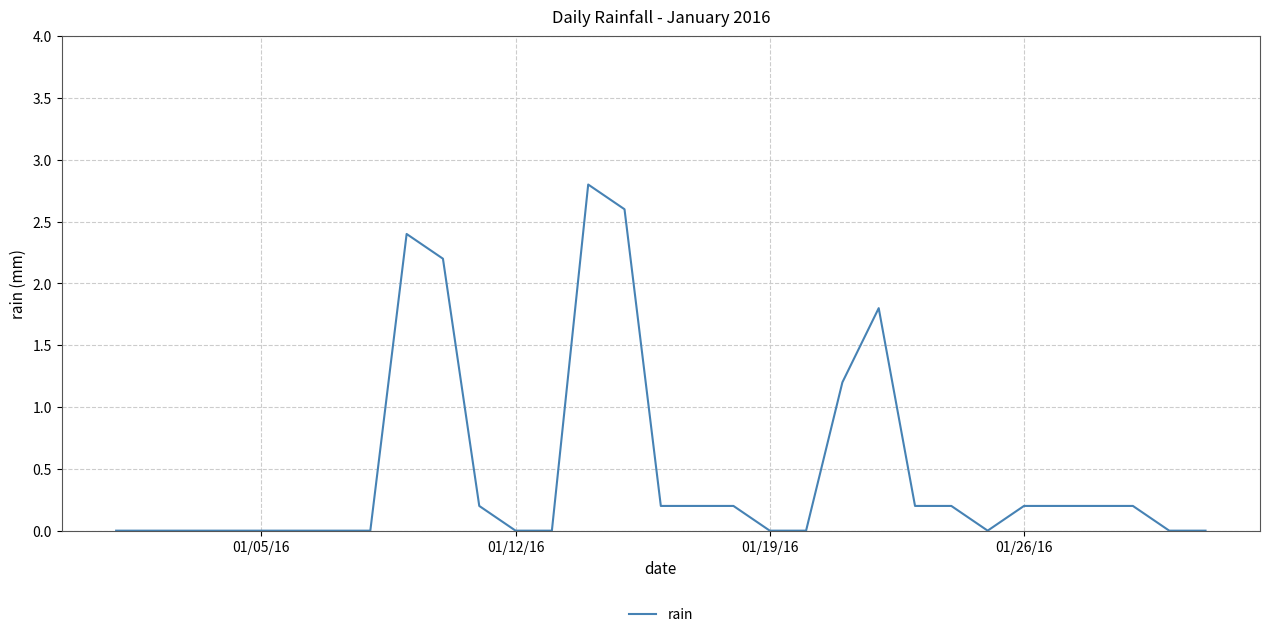

What is the difference between the maximum and minimum values?

2.8